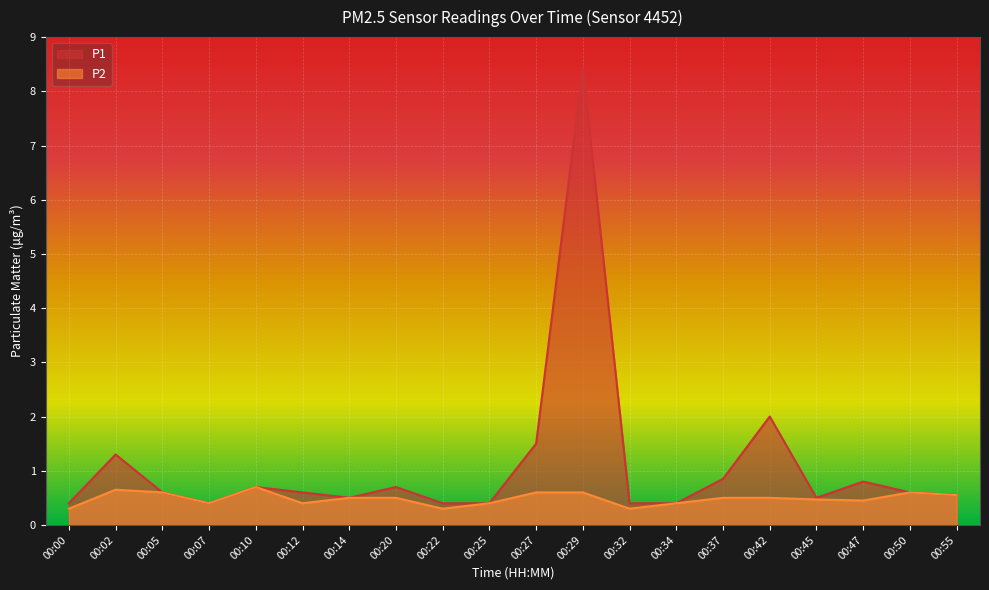

At which category does the chart reach its peak across all series?

00:29